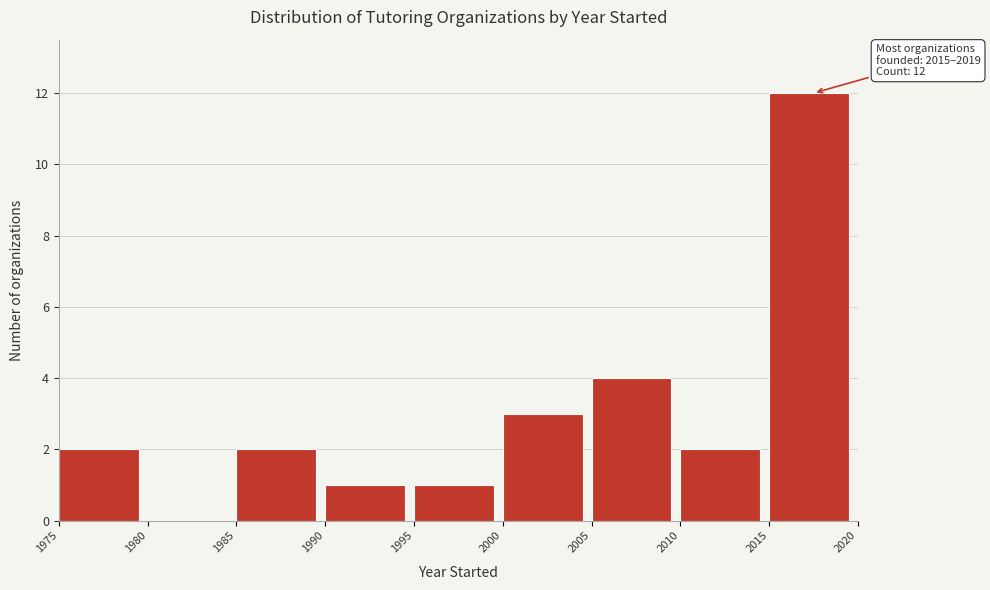

Which range on the x-axis has the tallest bar?

2015 to 2020